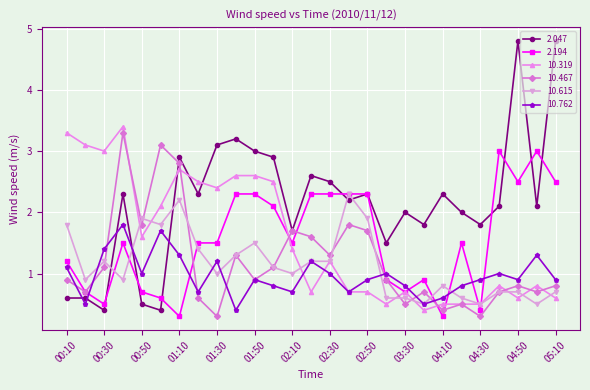

Which series has the widest spread of values?

2.047